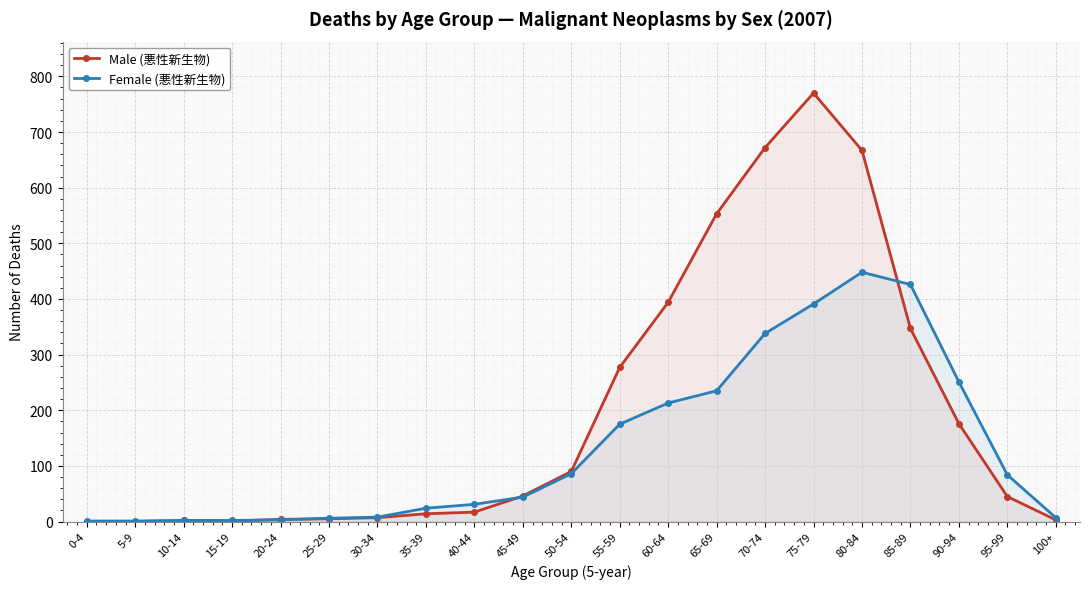

True or false: Male (悪性新生物) has a value of 7 at 30-34.

True